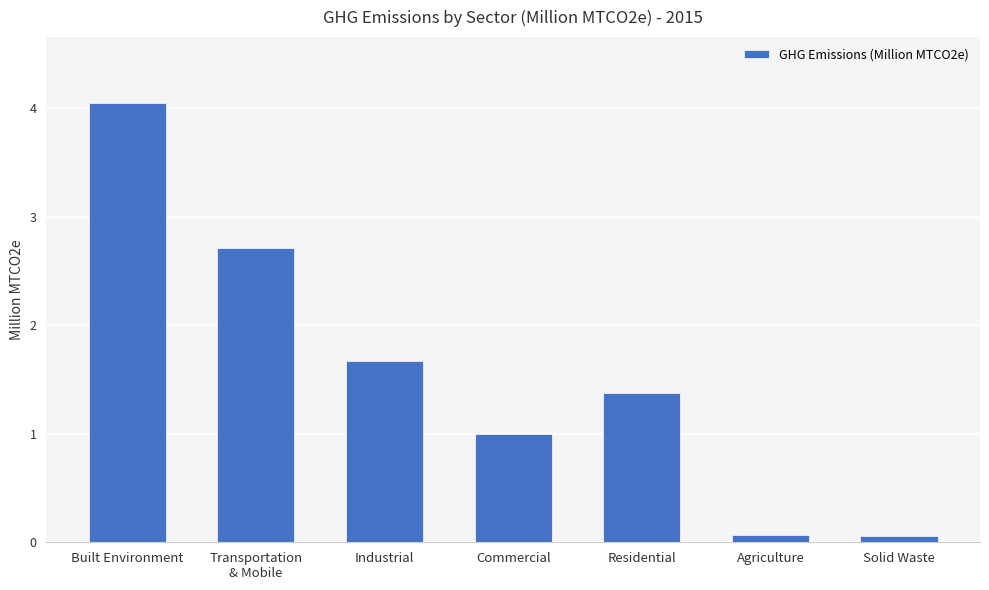

Reading left to right, list all the values displayed in this chart.

4.0	2.7	1.7	1.0	1.4	0.1	0.1